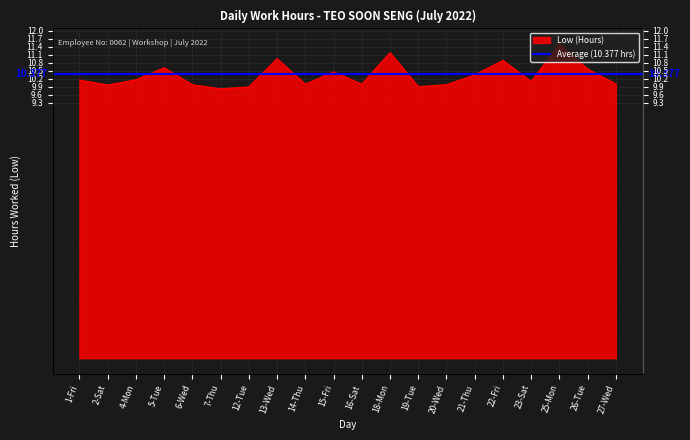

Which category has the highest value across all series?

25-Mon